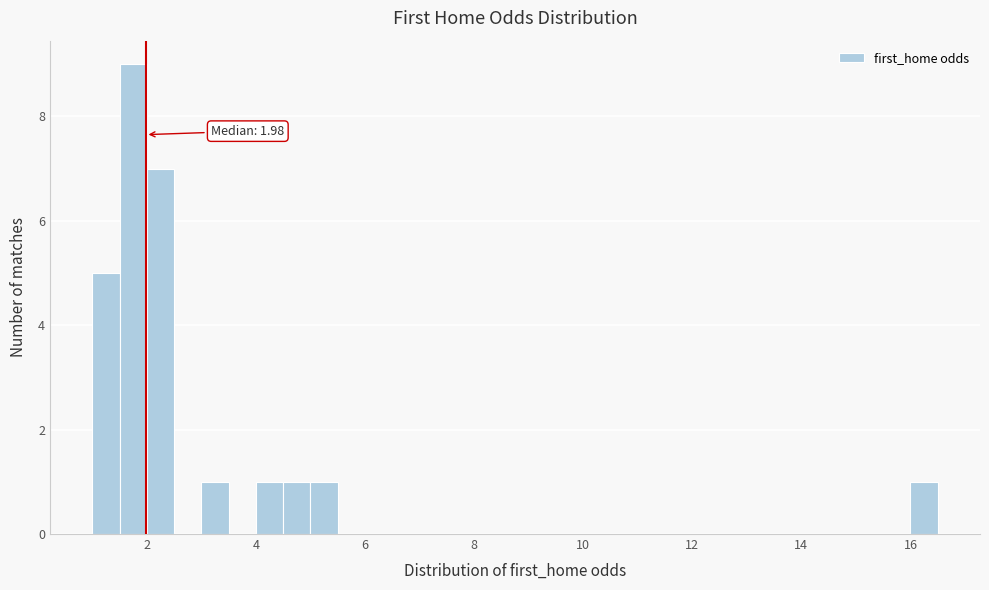

Read against the x-axis, roughly where is the centre of the tallest bar?

1.8